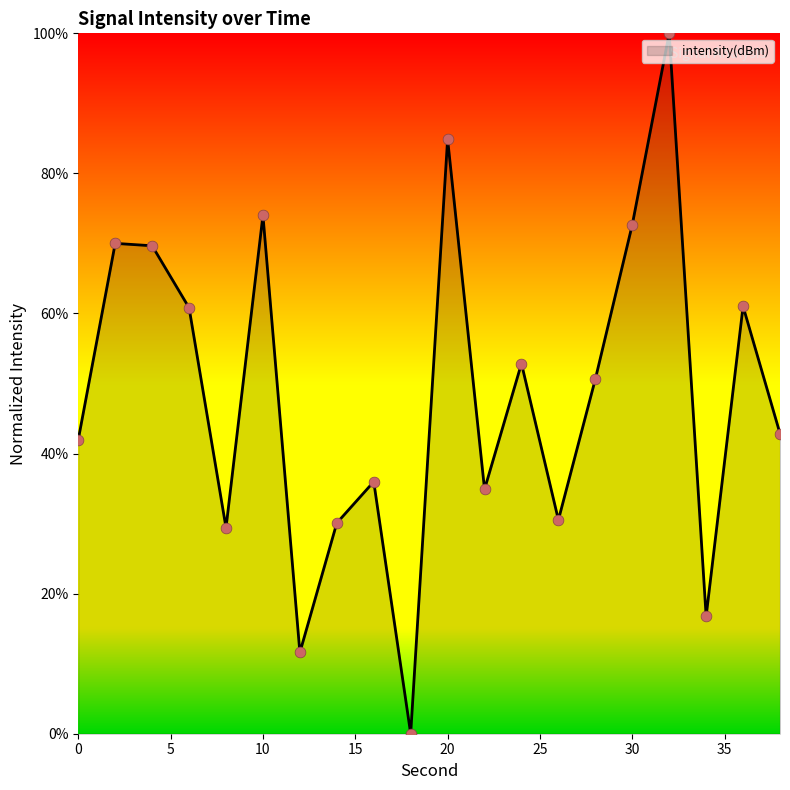

What is the greatest value displayed?

100.0